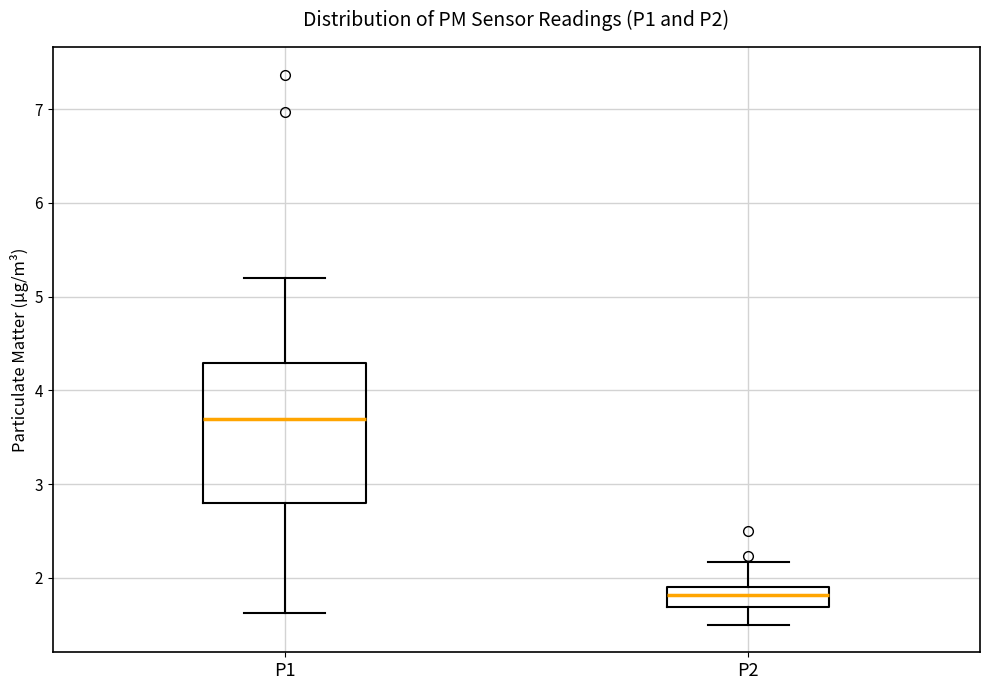

Which box has the lowest median line?

P2